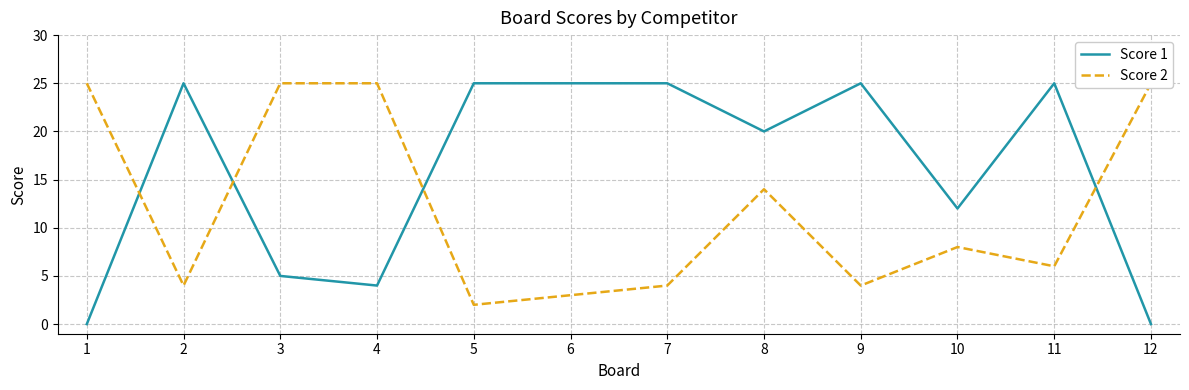

Where do Score 1 and Score 2 first cross each other?

1 and 2